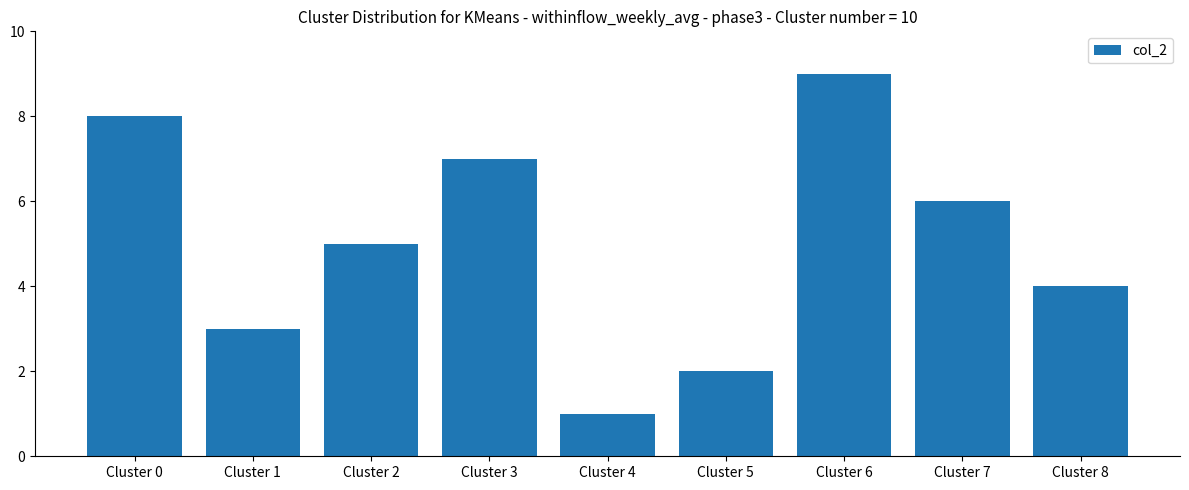

At which category does the chart reach its minimum across all series?

Cluster 4